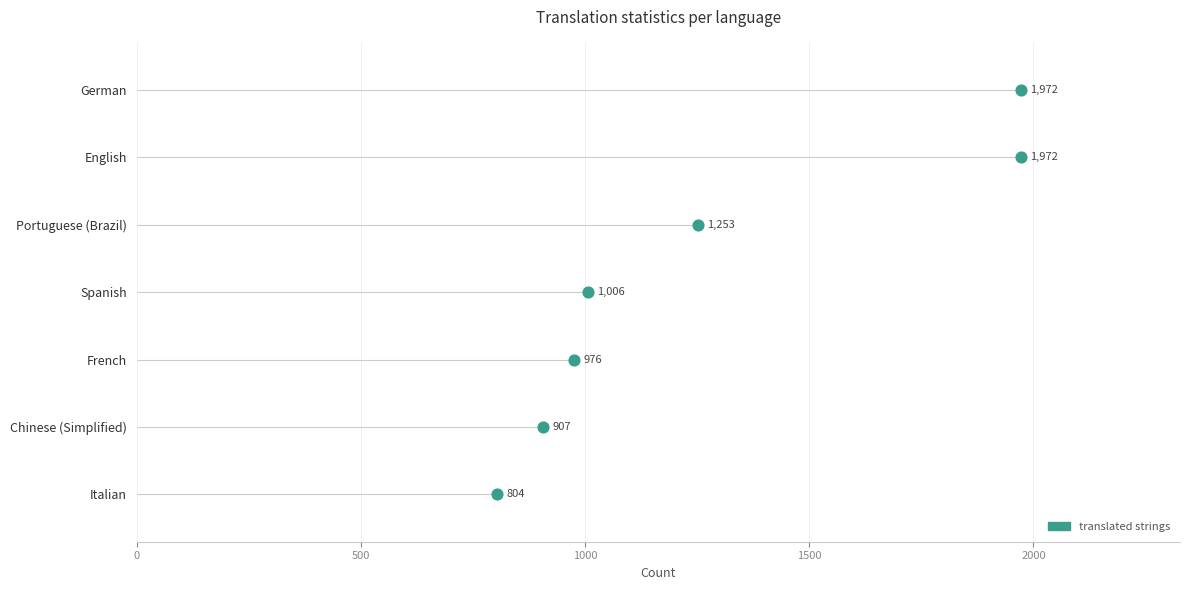

Approximately how many times larger is the value at 1000 compared to 1500?

0.7